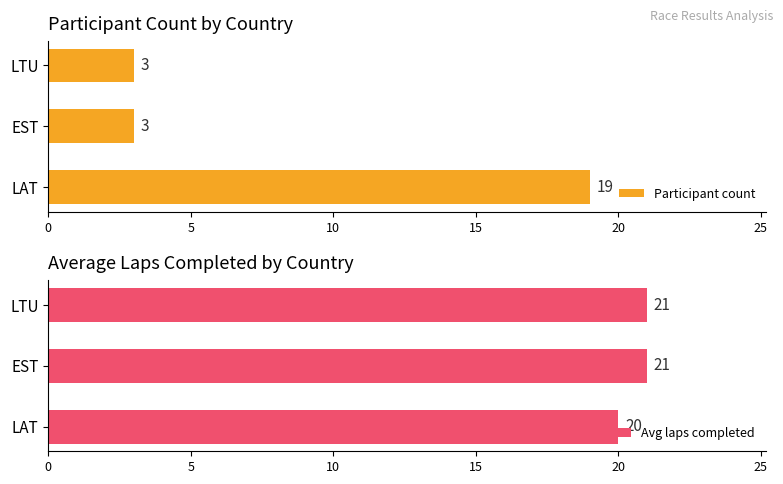

Is it true that Avg laps completed equals 14 at EST?

False